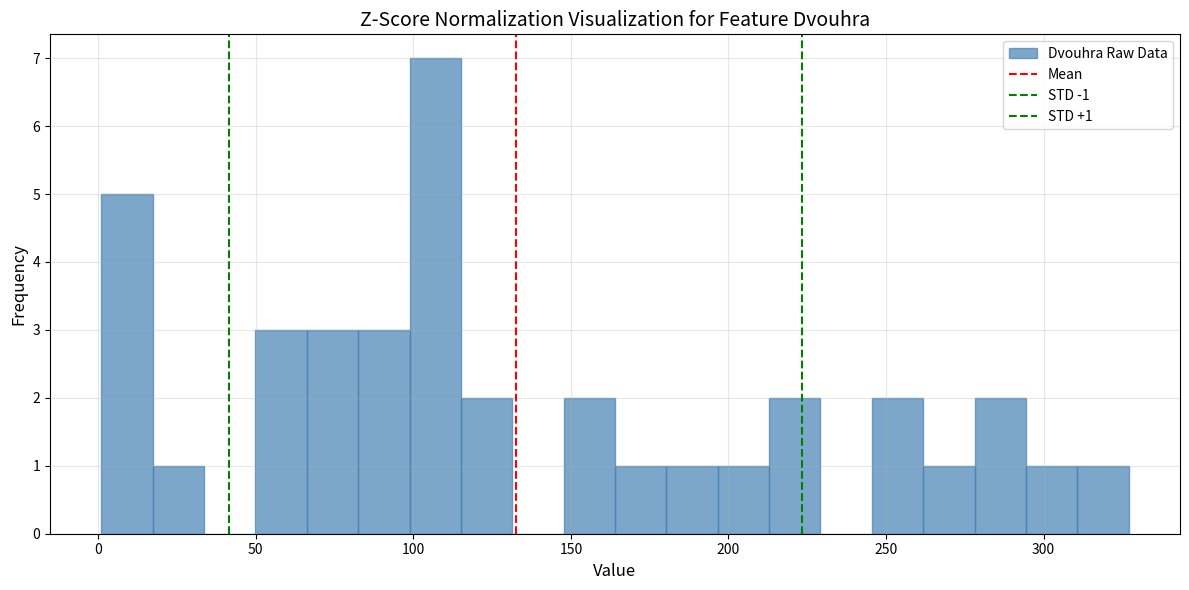

Read against the x-axis, roughly where is the centre of the tallest bar?

105